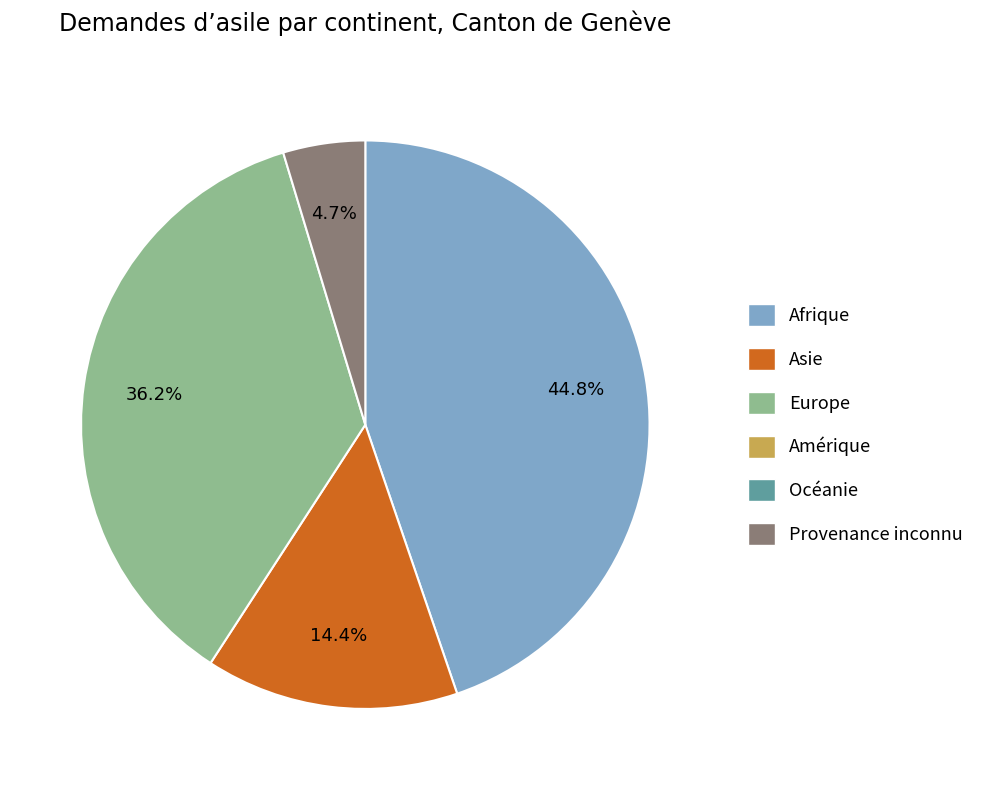

Does any single category account for the majority?

No